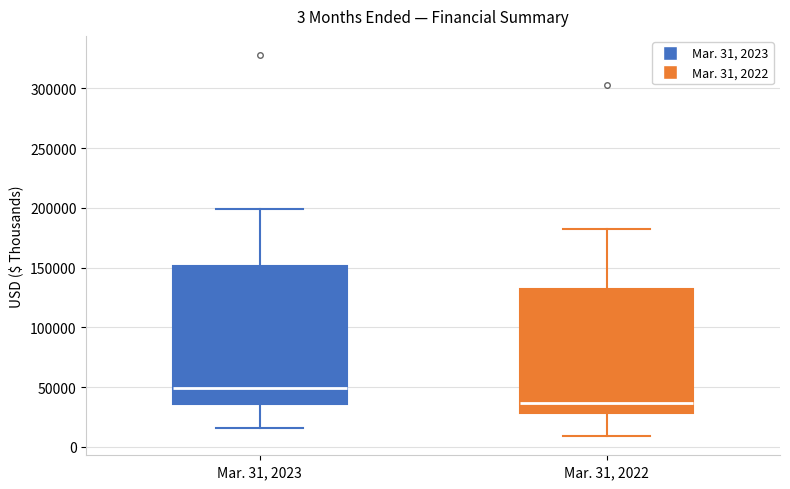

Comparing the boxes themselves (not the whiskers), which one is the tallest?

Mar. 31, 2023